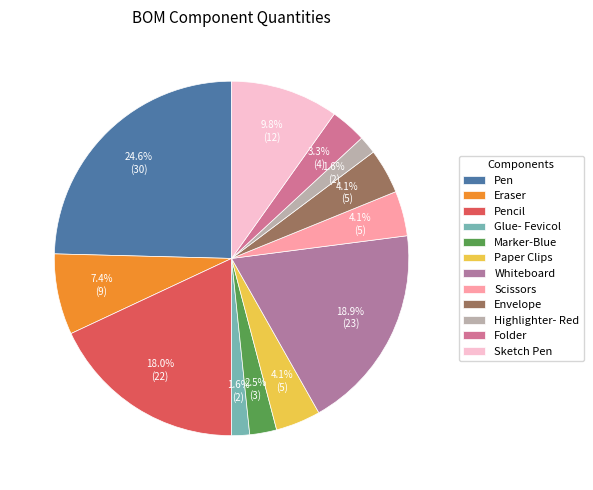

What percentage is NOT represented by Marker-Blue?

97.5%